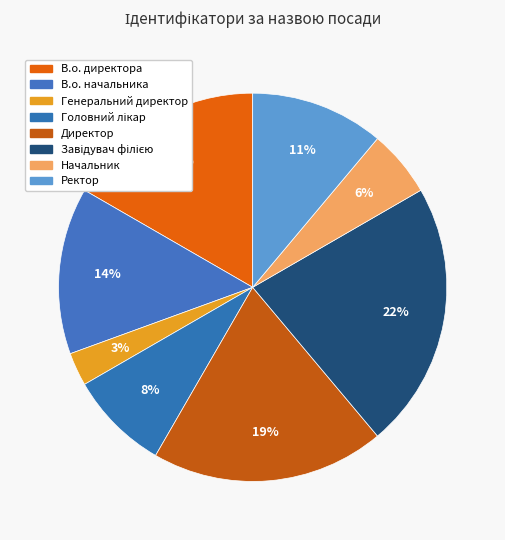

What percentage is the Генеральний директор slice, to the nearest percent?

3%